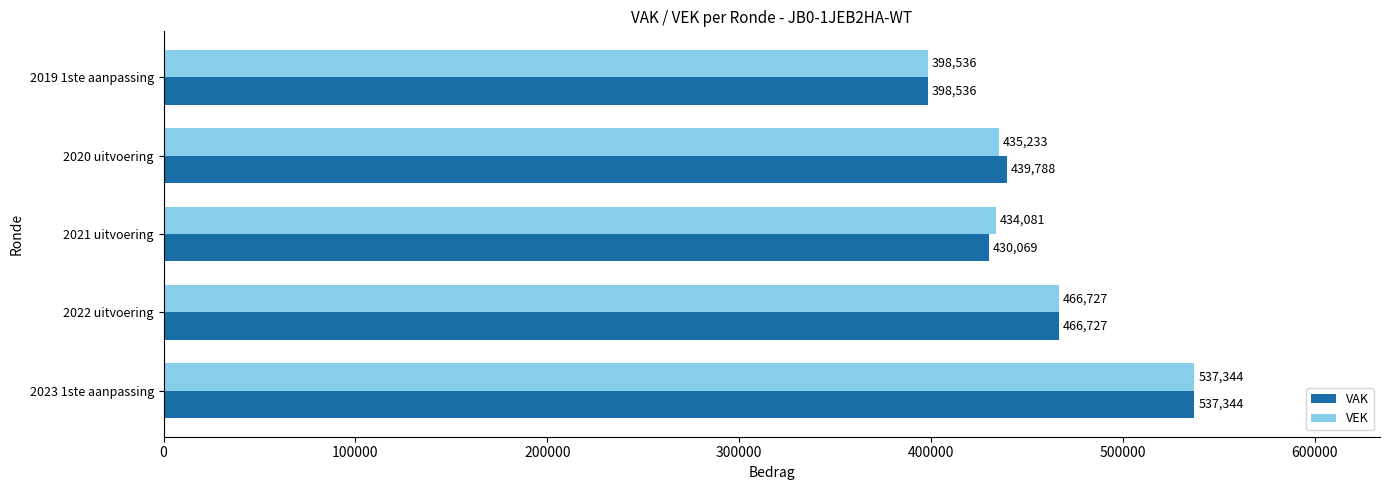

Is it true that VEK equals 321844 at 2022 uitvoering?

False